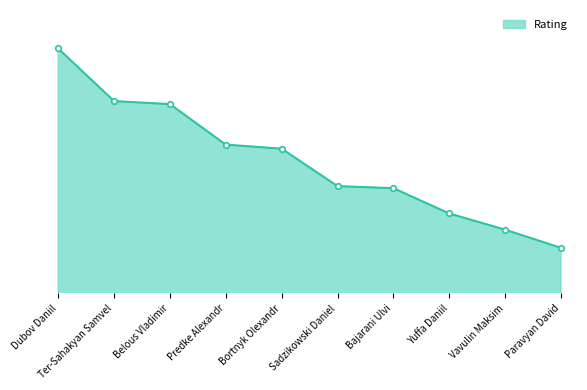

List the labels in order of value, largest first.

Dubov Daniil, Ter-Sahakyan Samvel, Belous Vladimir, Predke Alexandr, Bortnyk Olexandr, Sadzikowski Daniel, Bajarani Ulvi, Yuffa Daniil, Vavulin Maksim, Paravyan David